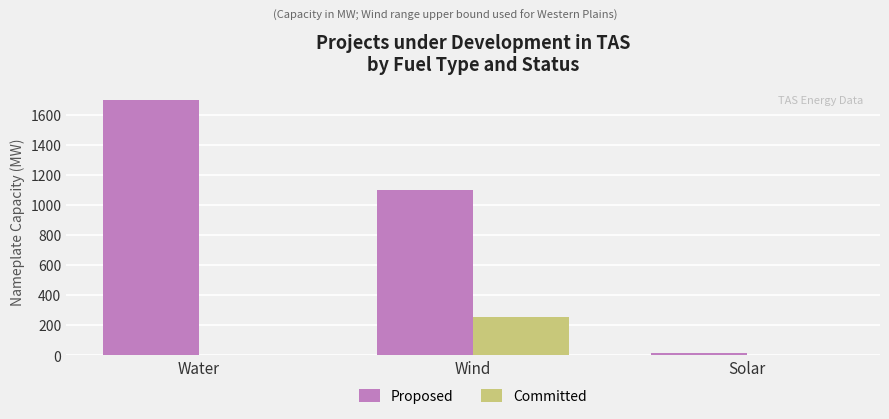

Which category has the highest value in the Proposed series?

Water